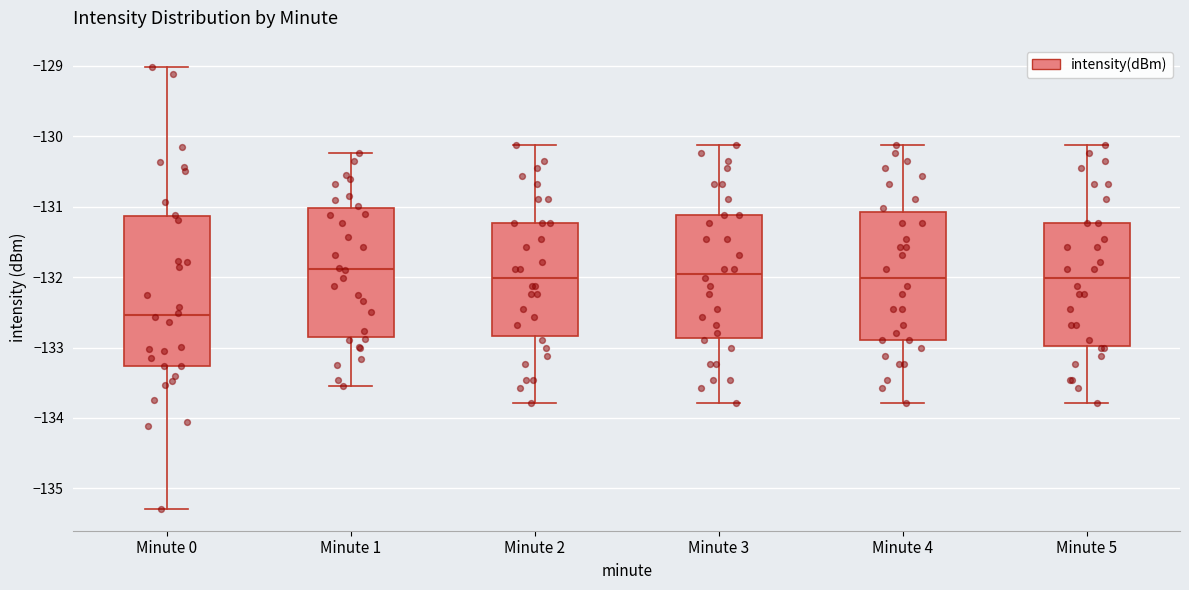

Reading left to right, read every box against the y-axis: the position of its median line, the range the box covers, and the ends of its whiskers. The values are not printed on the chart, so give them approximately, as read against the axis.

Minute 0: median -132.5, box -133.3 to -131.1, whiskers -135.3 to -129.0
Minute 1: median -131.9, box -132.8 to -131.0, whiskers -133.5 to -130.2
Minute 2: median -132.0, box -132.8 to -131.2, whiskers -133.8 to -130.1
Minute 3: median -132.0, box -132.9 to -131.1, whiskers -133.8 to -130.1
Minute 4: median -132.0, box -132.9 to -131.1, whiskers -133.8 to -130.1
Minute 5: median -132.0, box -133.0 to -131.2, whiskers -133.8 to -130.1